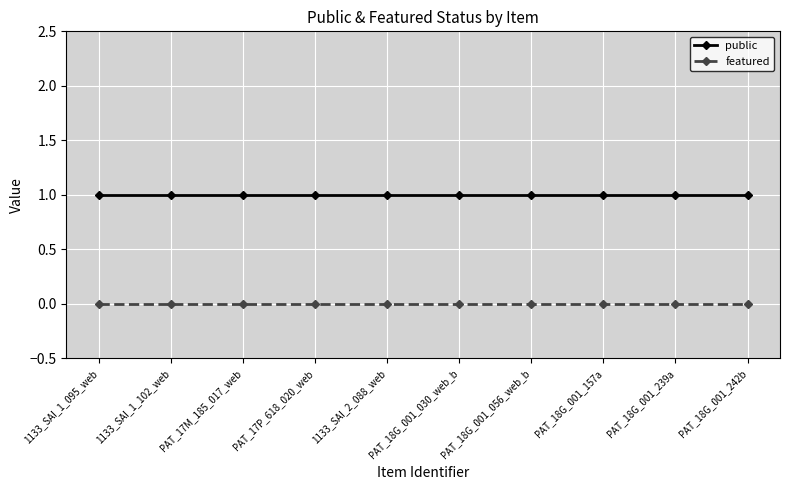

What is the spread (max minus min) of values at PAT_17M_185_017_web?

1